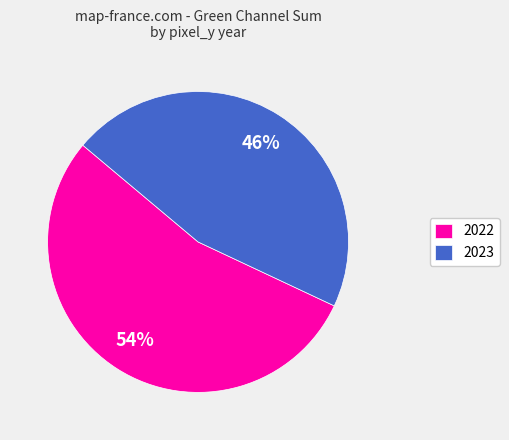

What is the smallest slice in the pie chart?

2023